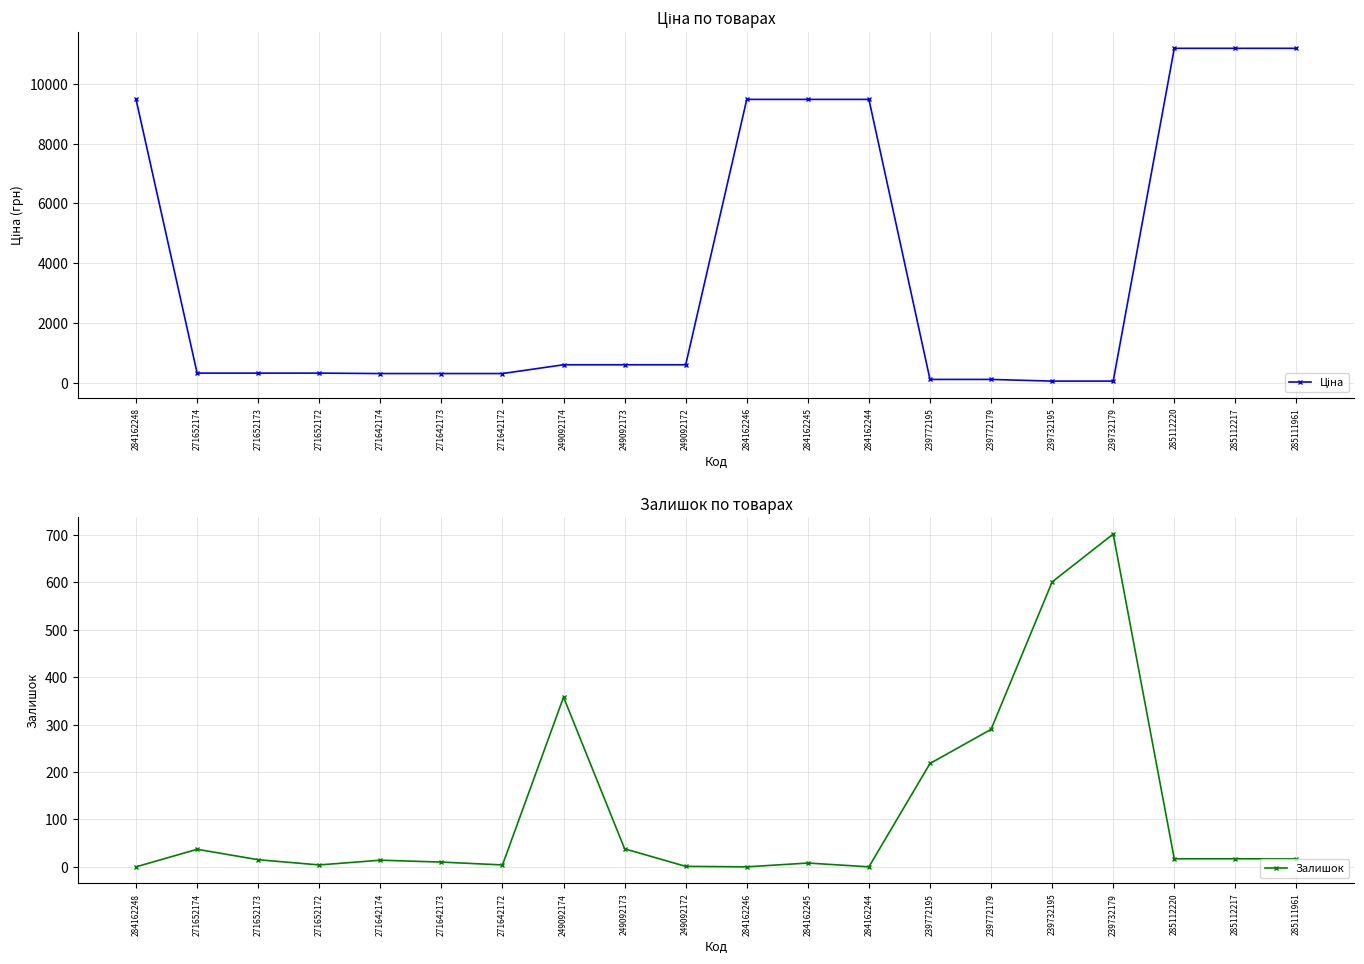

How many values in the Залишок series exceed 17?

7